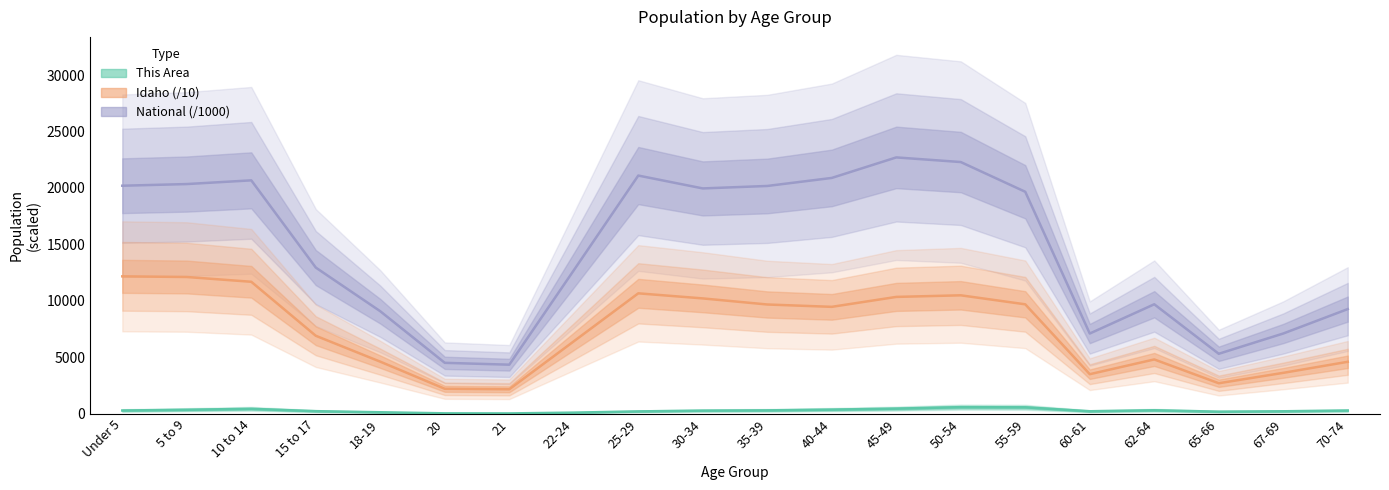

What is the label of the 19th point from the left?

67-69